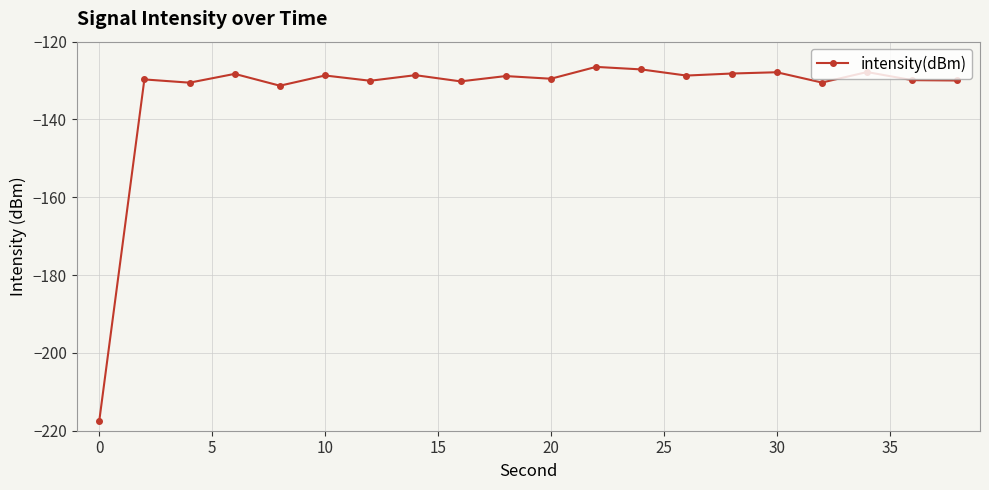

What is the minimum value shown in the chart?

-217.6